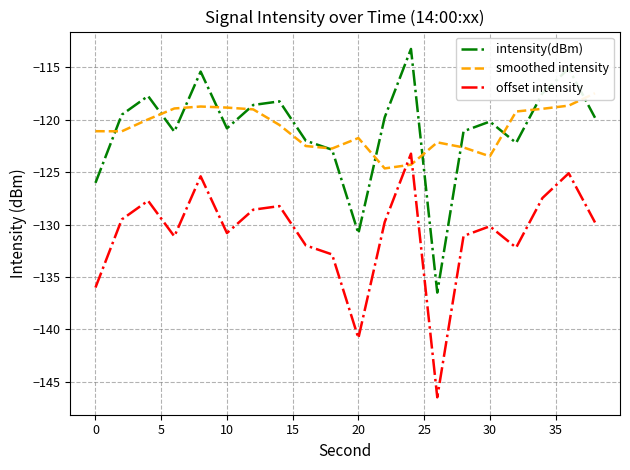

What is the highest value of the offset intensity series?

-123.2